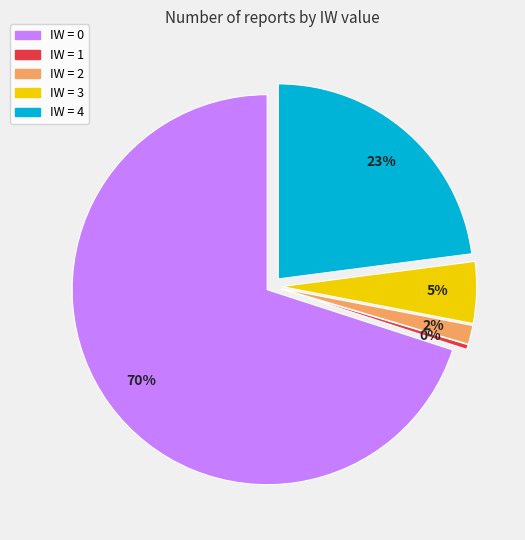

Approximately how many times larger is the value at IW = 2 compared to IW = 4?

0.1